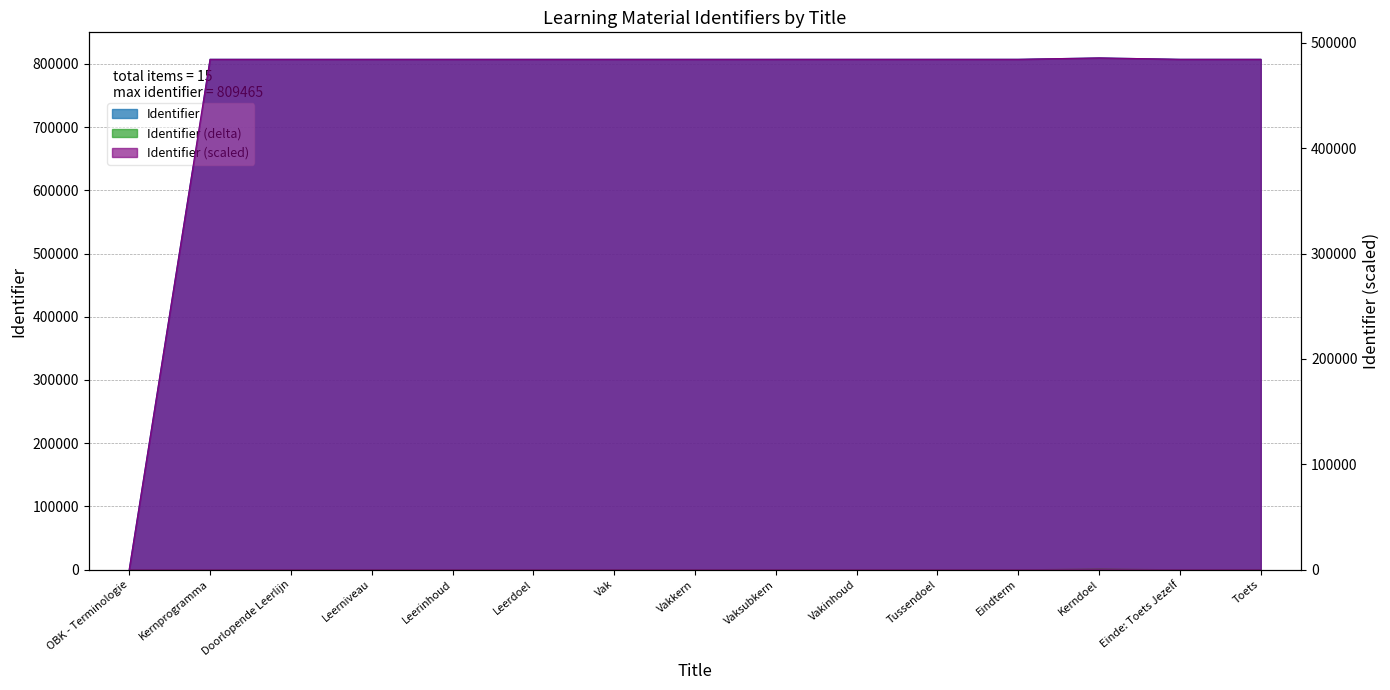

Rank the series by their average value, from lowest to highest.

Identifier (scaled), Identifier